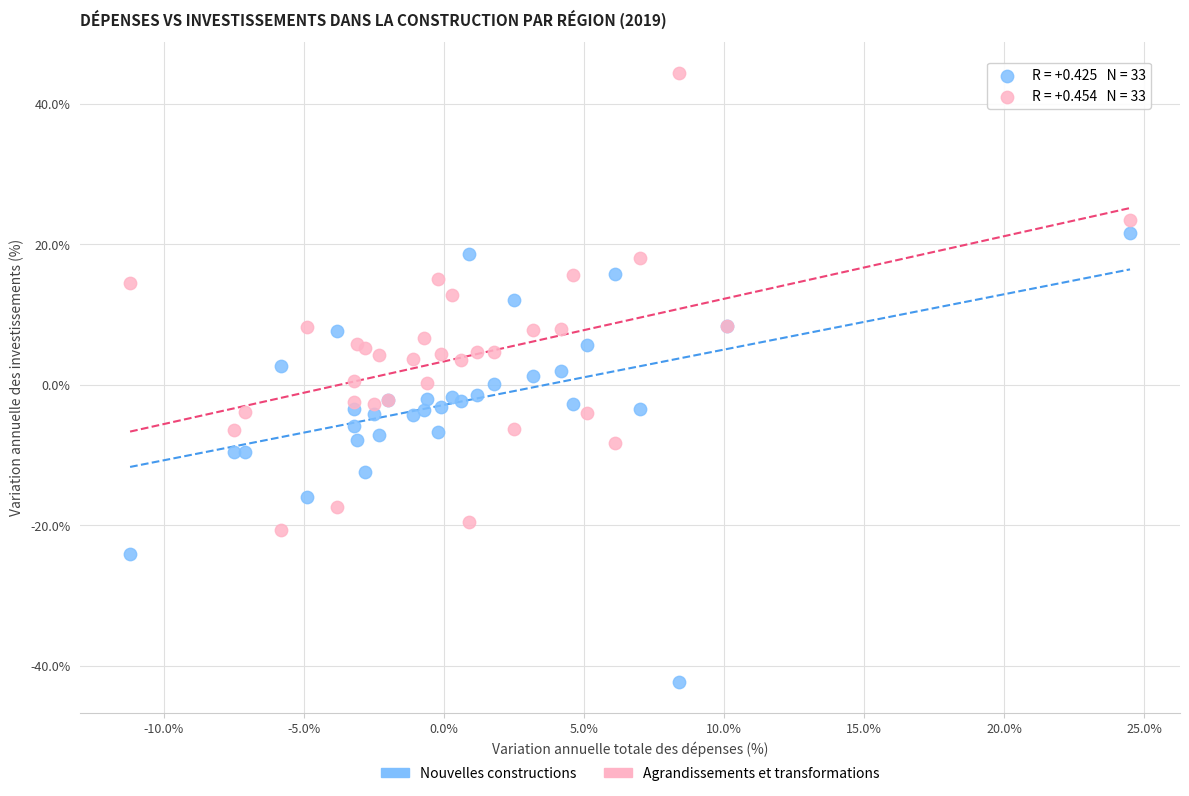

What is the X range (max minus min) for the scatter plot?

35.7